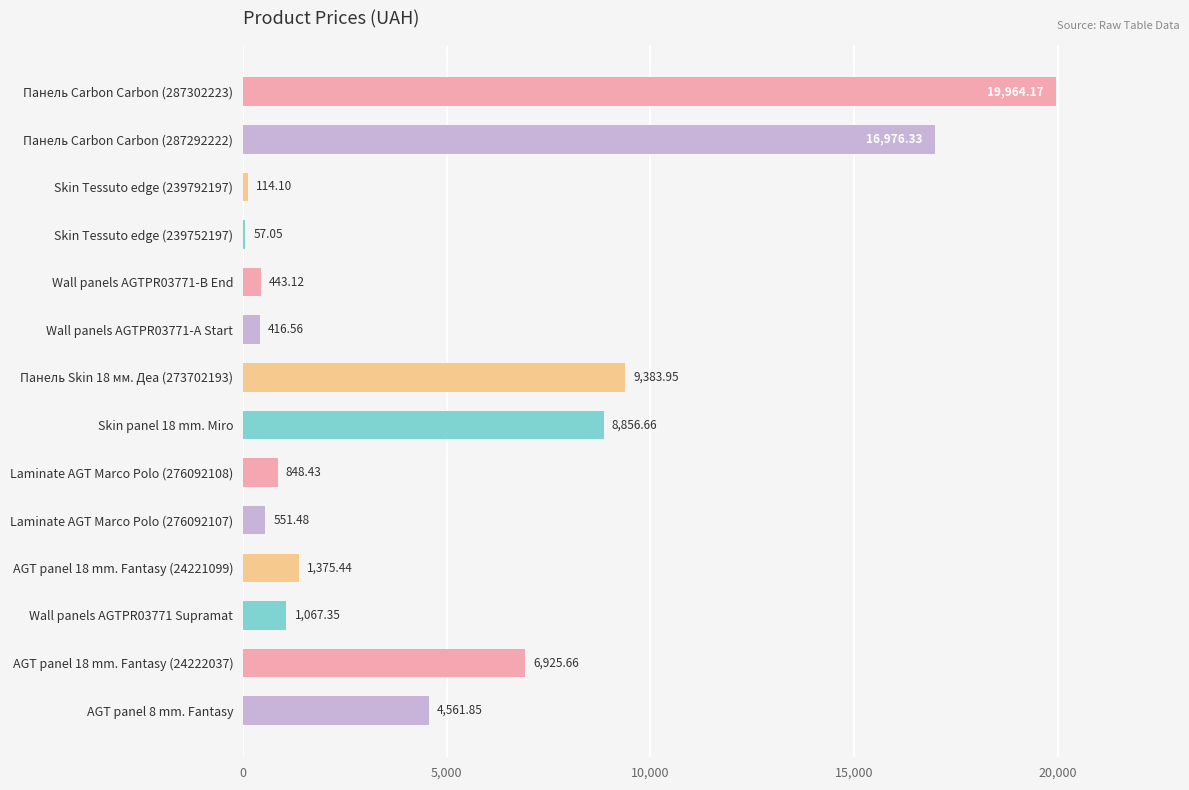

Which has a higher value, Wall panels AGTPR03771-А Start or Skin panel 18 mm. Miro?

Skin panel 18 mm. Miro